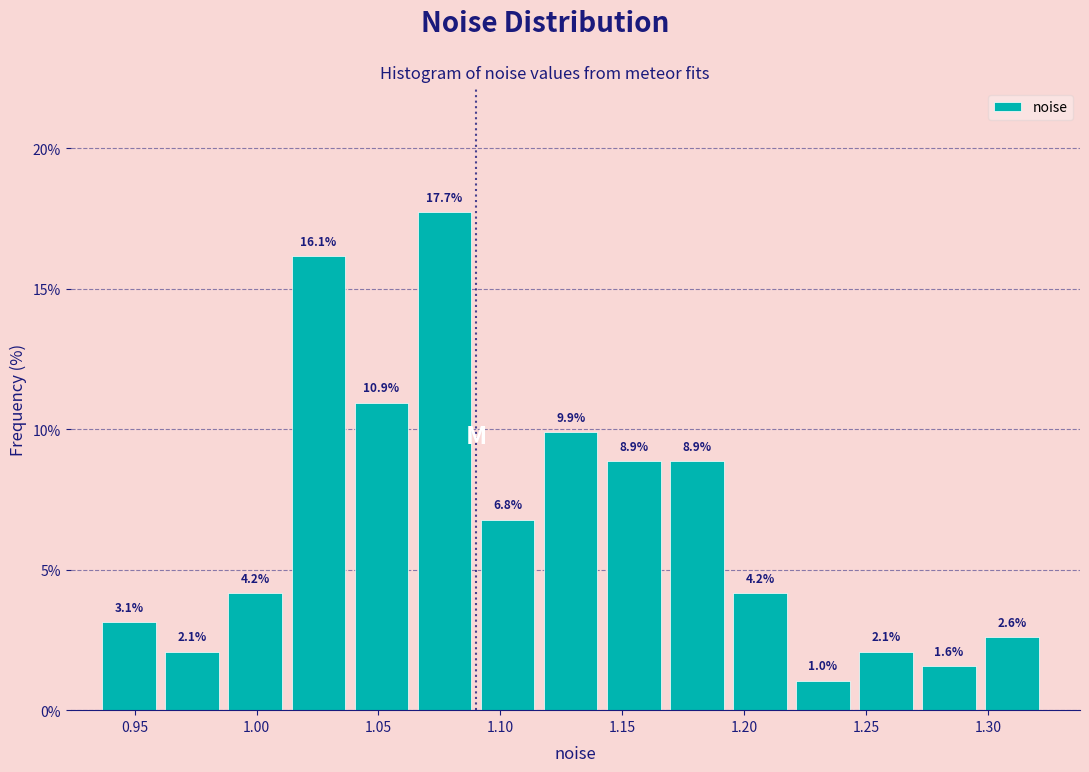

Reading left to right, list every bar in this chart as the range it spans on the x-axis followed by its height. The bar edges are not printed on the chart, so give them approximately, as read against the axis.

0.935 to 0.965: 3.1
0.965 to 0.990: 2.1
0.990 to 1.015: 4.2
1.015 to 1.040: 16.1
1.040 to 1.065: 10.9
1.065 to 1.090: 17.7
1.090 to 1.120: 6.8
1.120 to 1.145: 9.9
1.145 to 1.170: 8.9
1.170 to 1.195: 8.9
1.195 to 1.220: 4.2
1.220 to 1.245: 1.0
1.245 to 1.275: 2.1
1.275 to 1.300: 1.6
1.300 to 1.325: 2.6